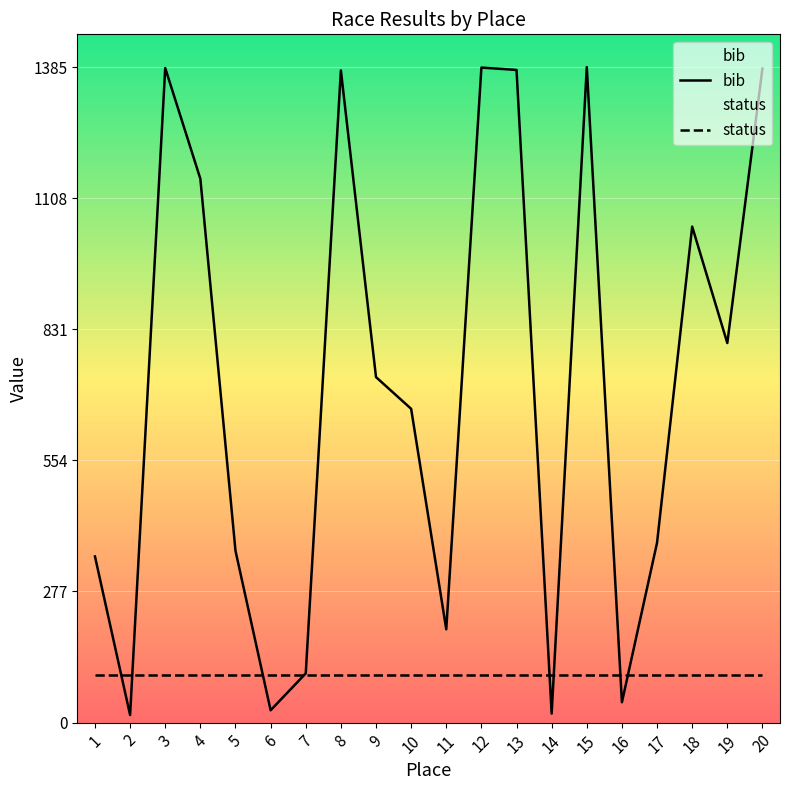

How many lines are shown in the chart?

2